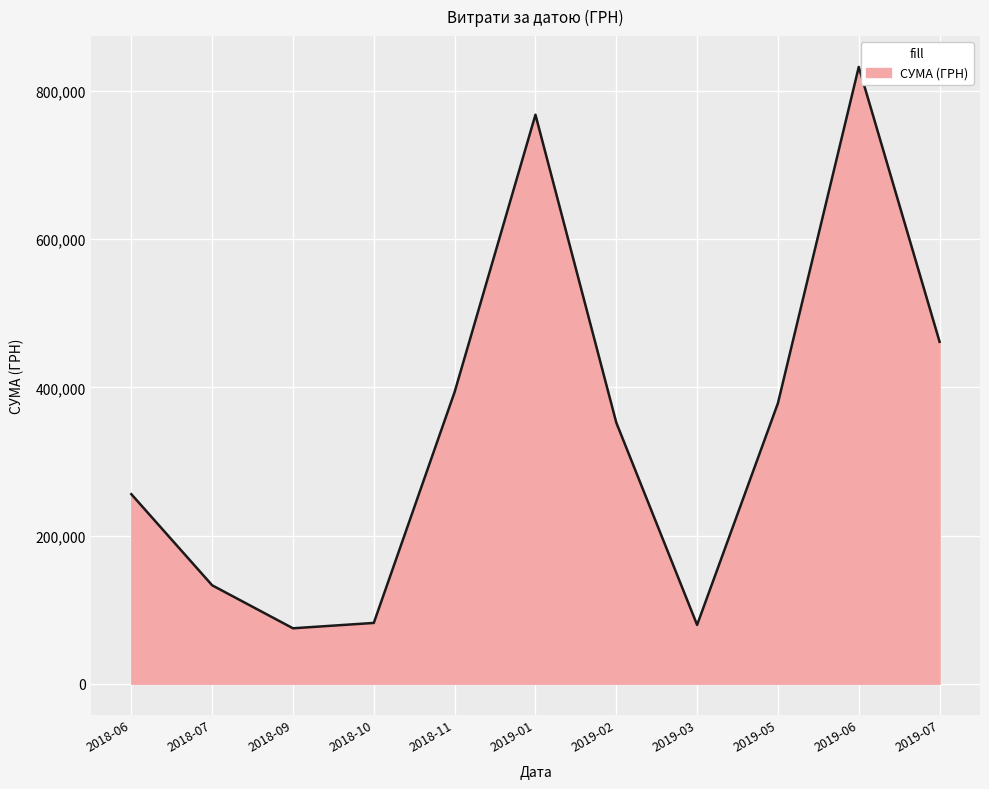

What is the smallest value displayed?

74853.7